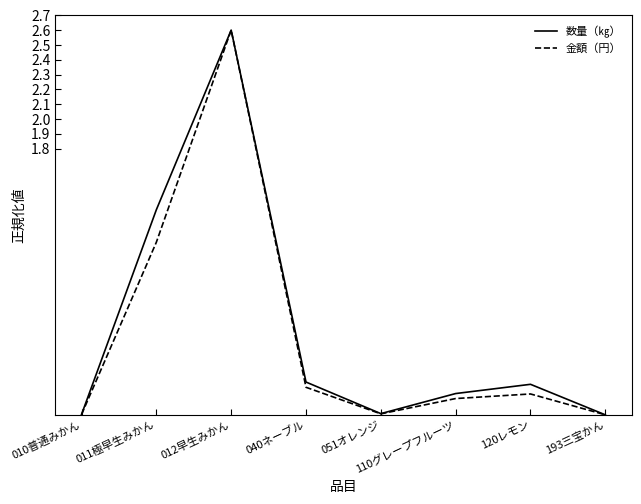

What is the maximum value shown in the chart?

2.6